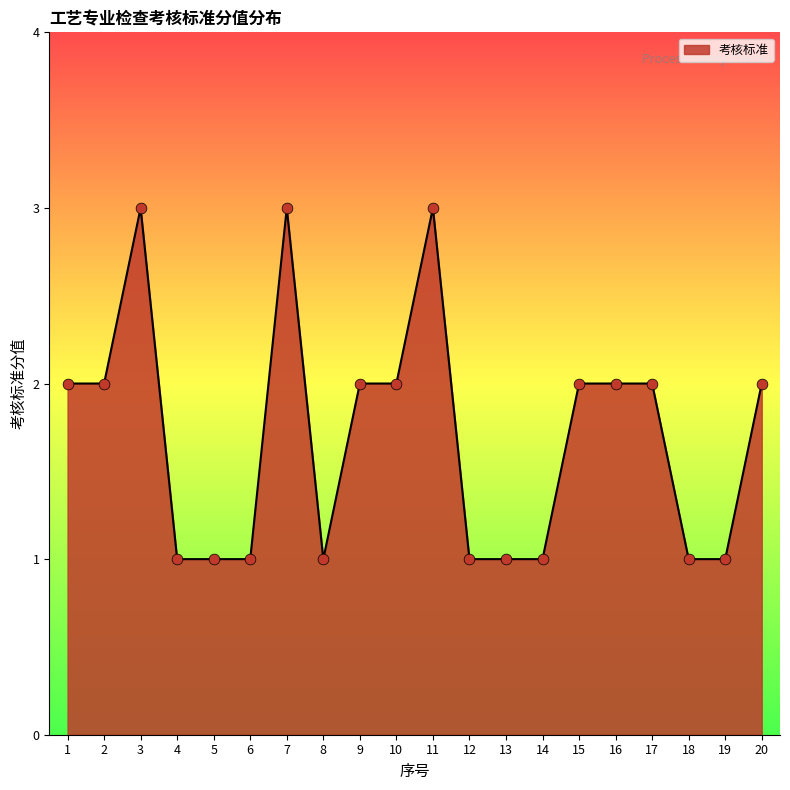

What is the ratio of the value at 14 to the value at 11?

0.3